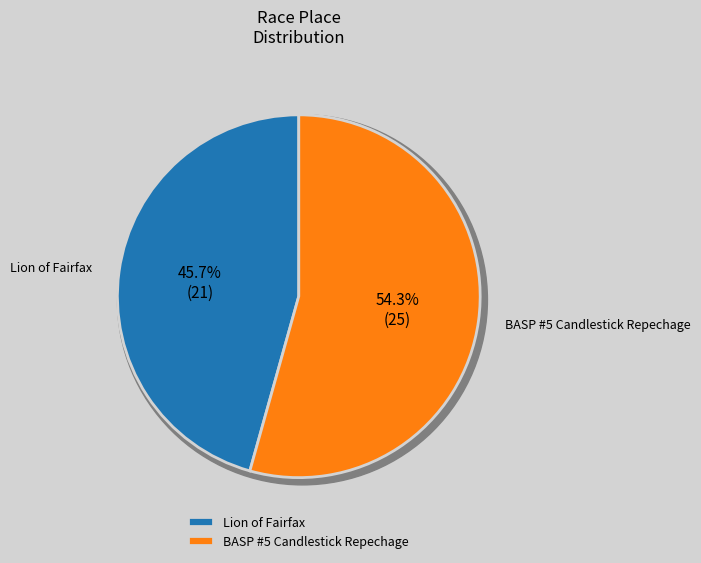

What is the change in value from Lion of Fairfax to BASP #5 Candlestick Repechage?

+4